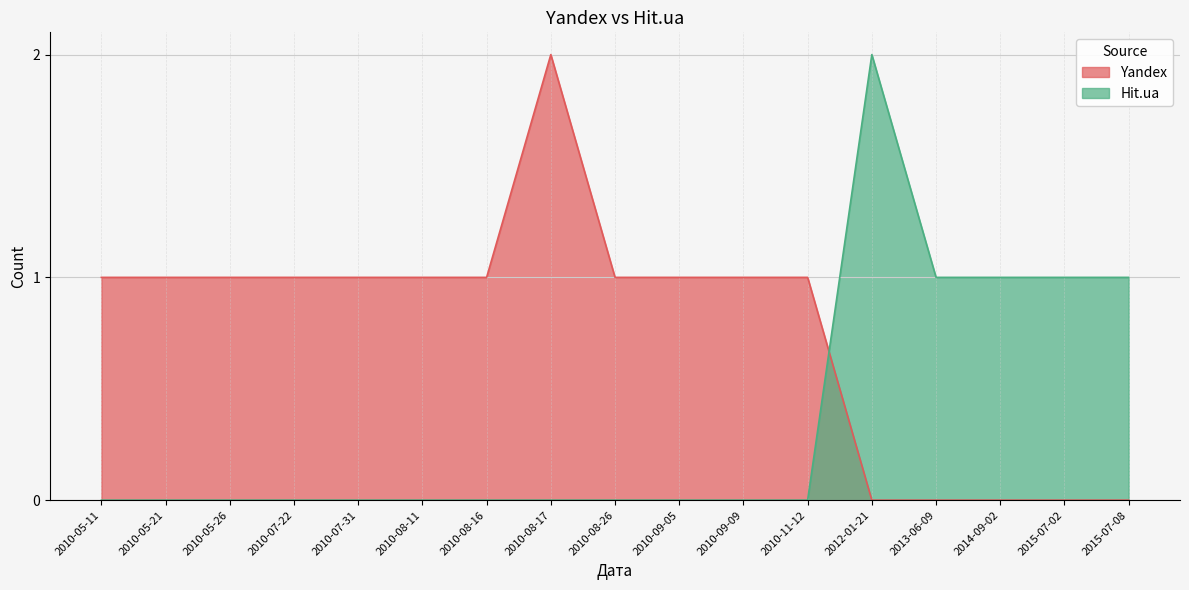

True or false: Hit.ua has a value of 0 at 2010-07-22.

True